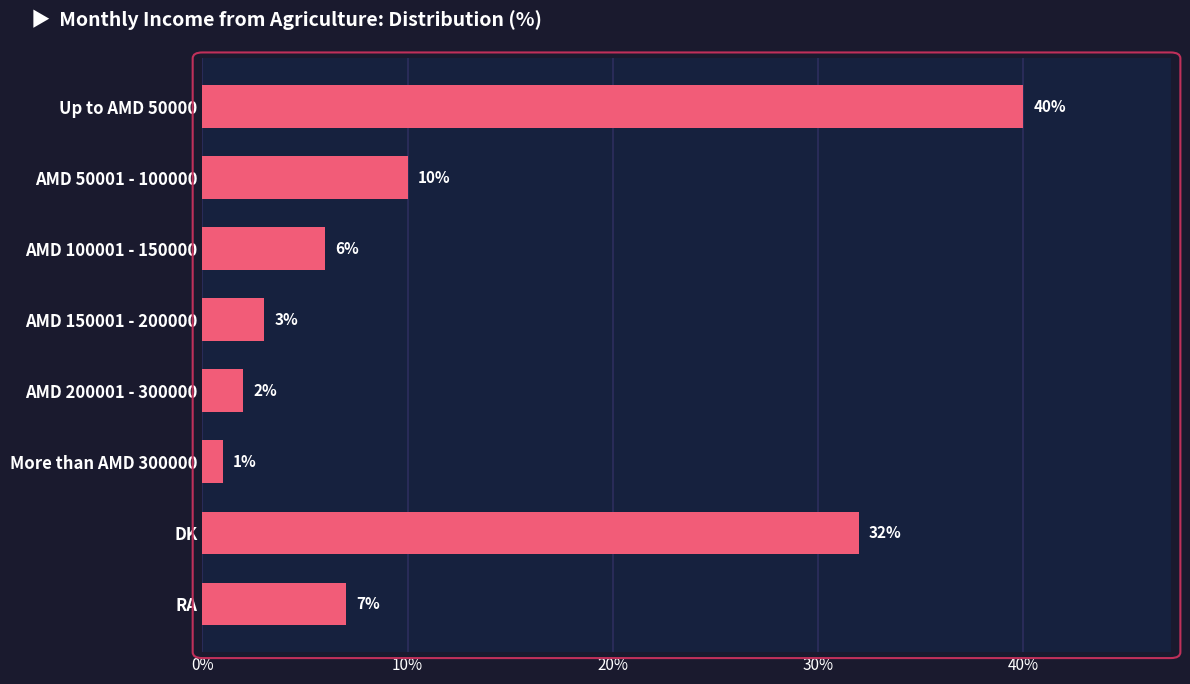

What is the difference between the second highest and second lowest values?

30